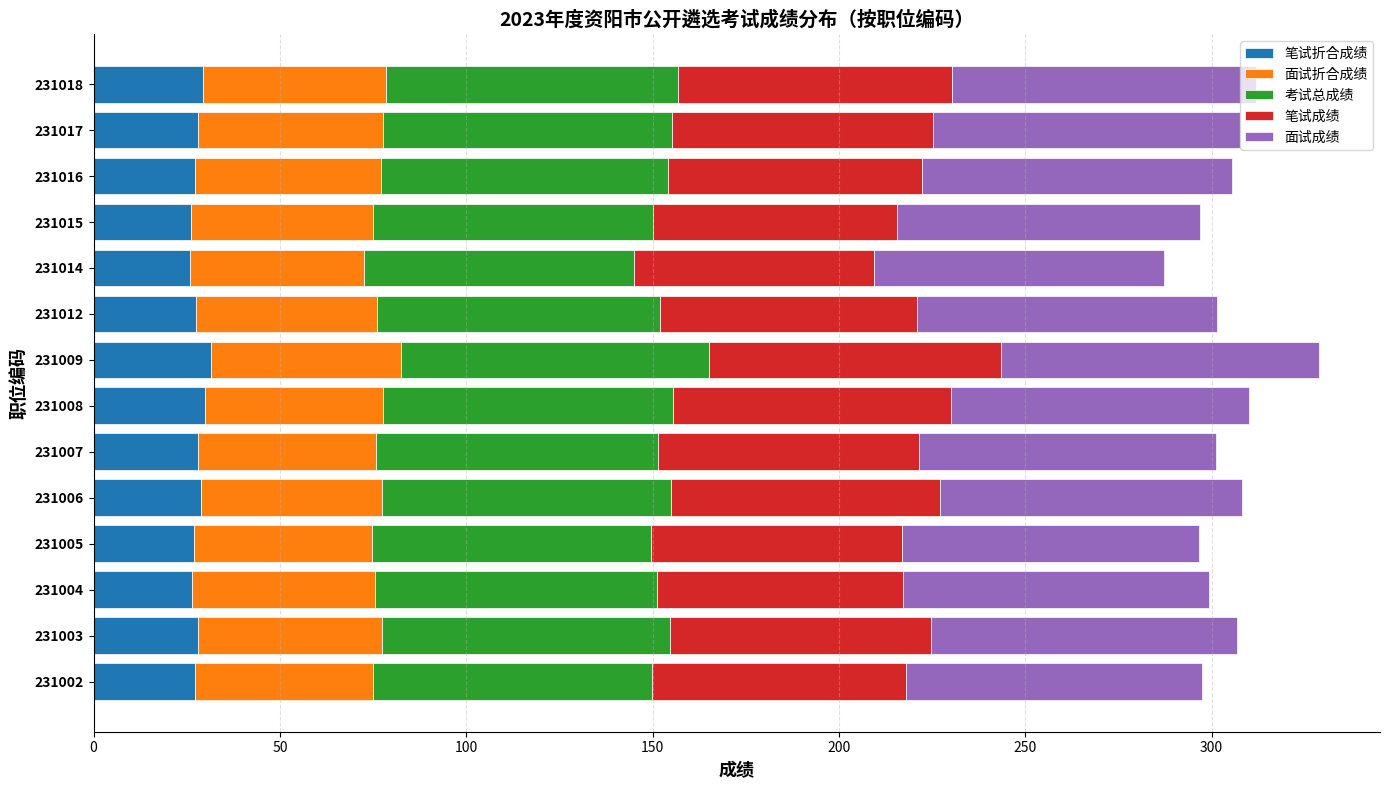

What is the minimum value for 笔试折合成绩?

25.8